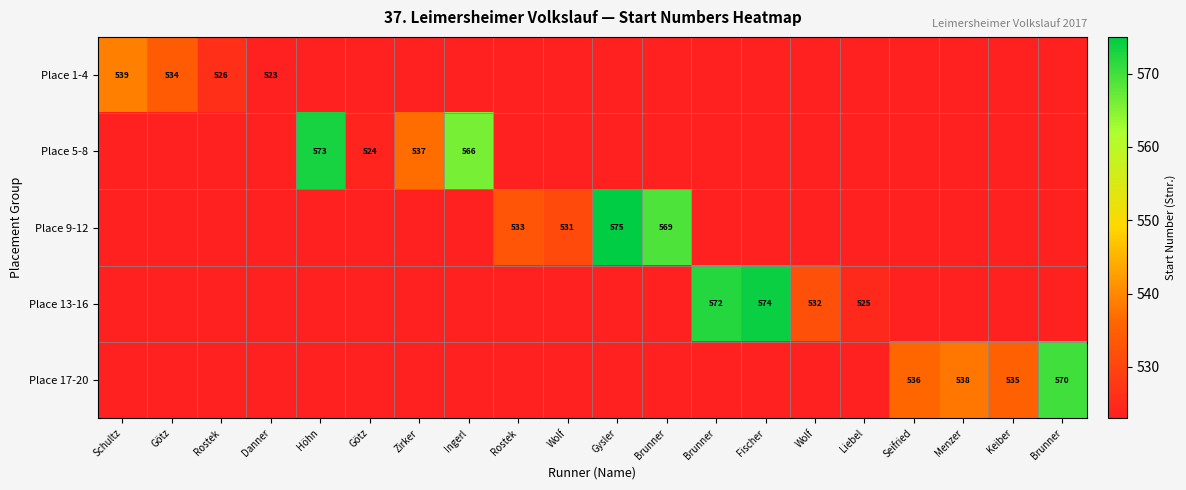

List the labels in order of Place 13-16 value, largest first.

Fischer, Brunner, Wolf, Liebel, Schultz, Götz, Rostek, Danner, Höhn, Götz, Zirker, Ingerl, Rostek, Wolf, Gysler, Brunner, Seifried, Menzer, Keiber, Brunner